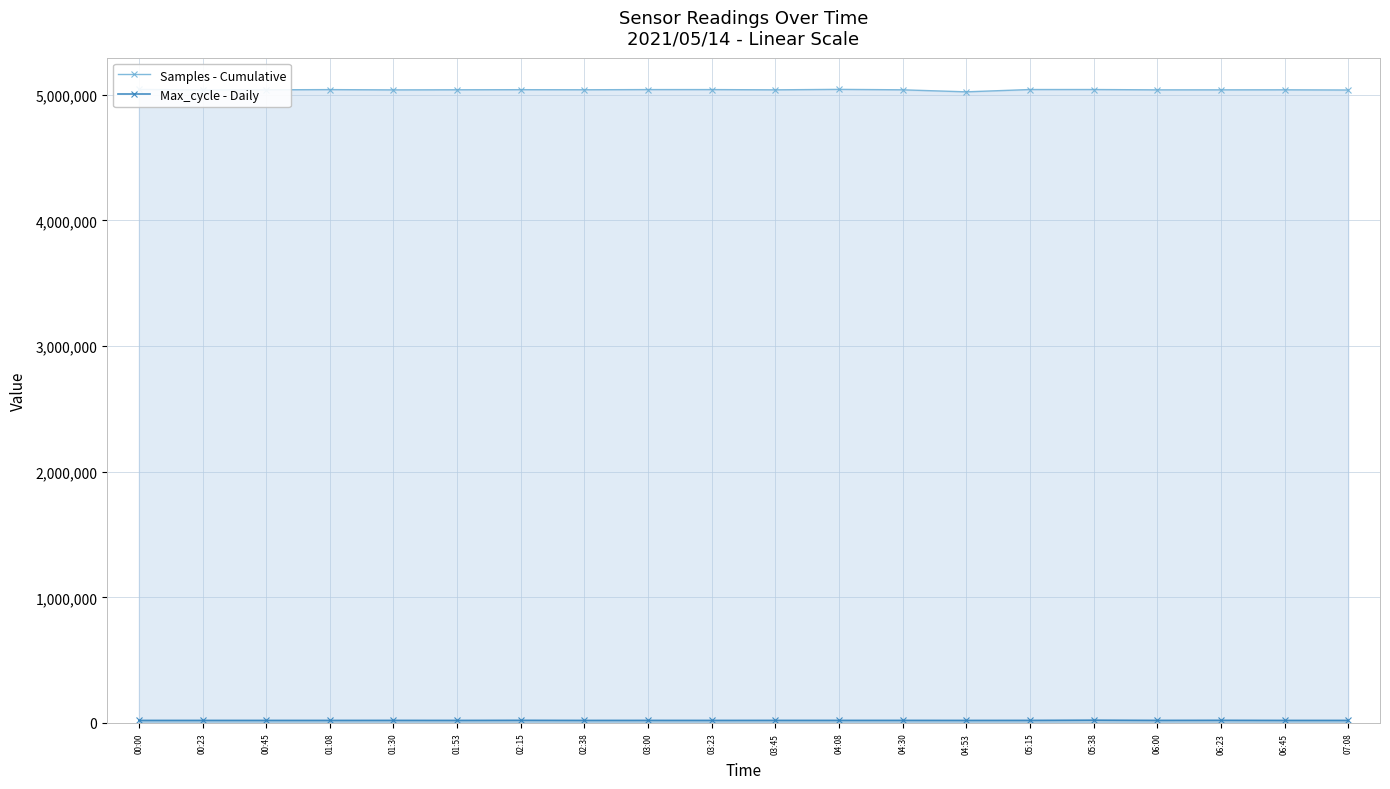

How many lines are shown in the chart?

2